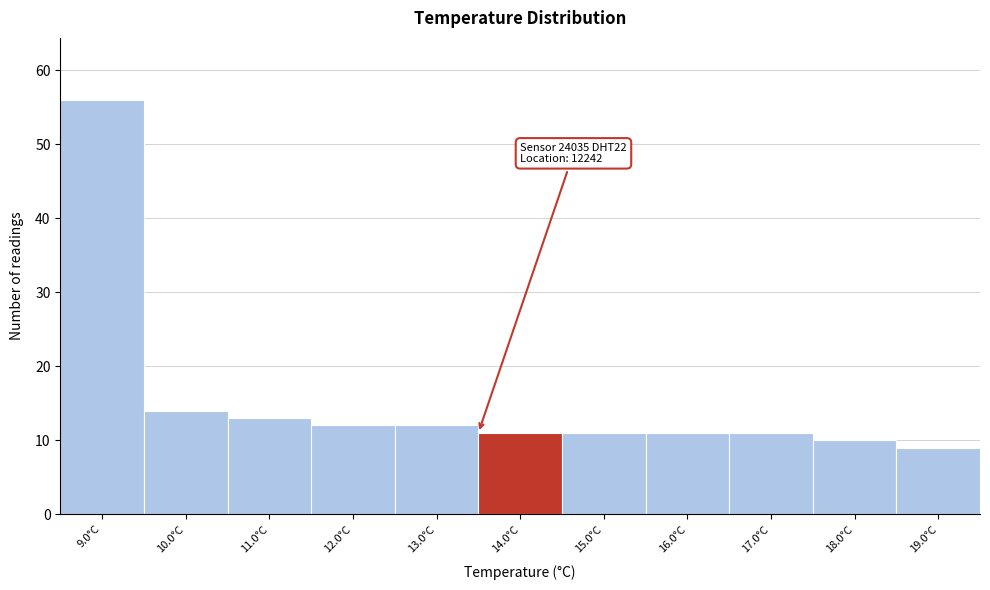

Reading left to right, list all the values displayed in this chart.

9.0°C=56	10.0°C=14	11.0°C=13	12.0°C=12	13.0°C=12	14.0°C=11	15.0°C=11	16.0°C=11	17.0°C=11	18.0°C=10	19.0°C=9